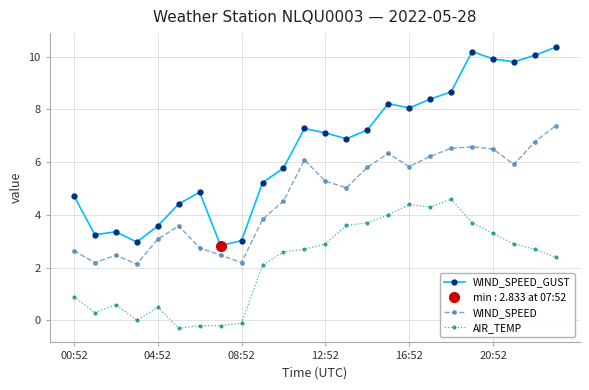

True or false: WIND_SPEED has more than 0 points higher than both neighbors.

True